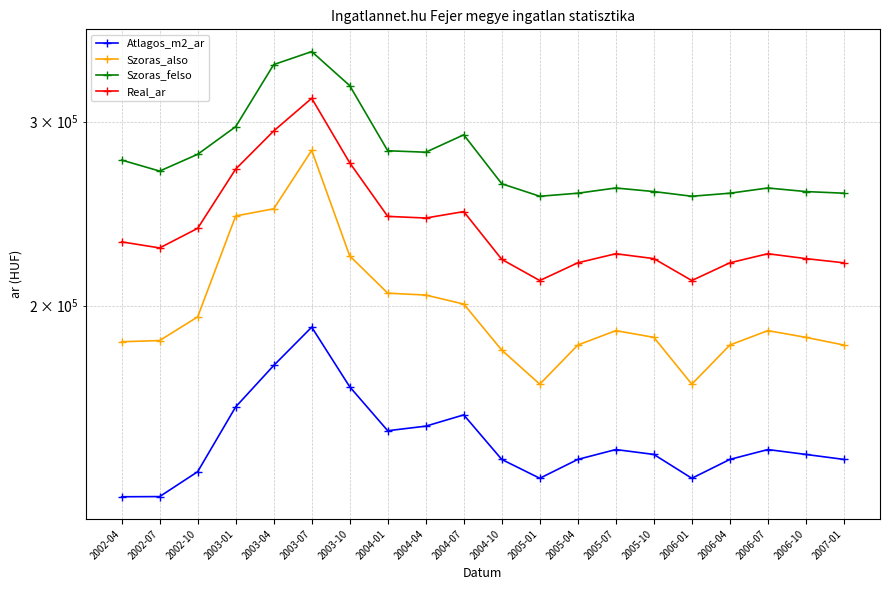

What is the greatest value displayed?

350170